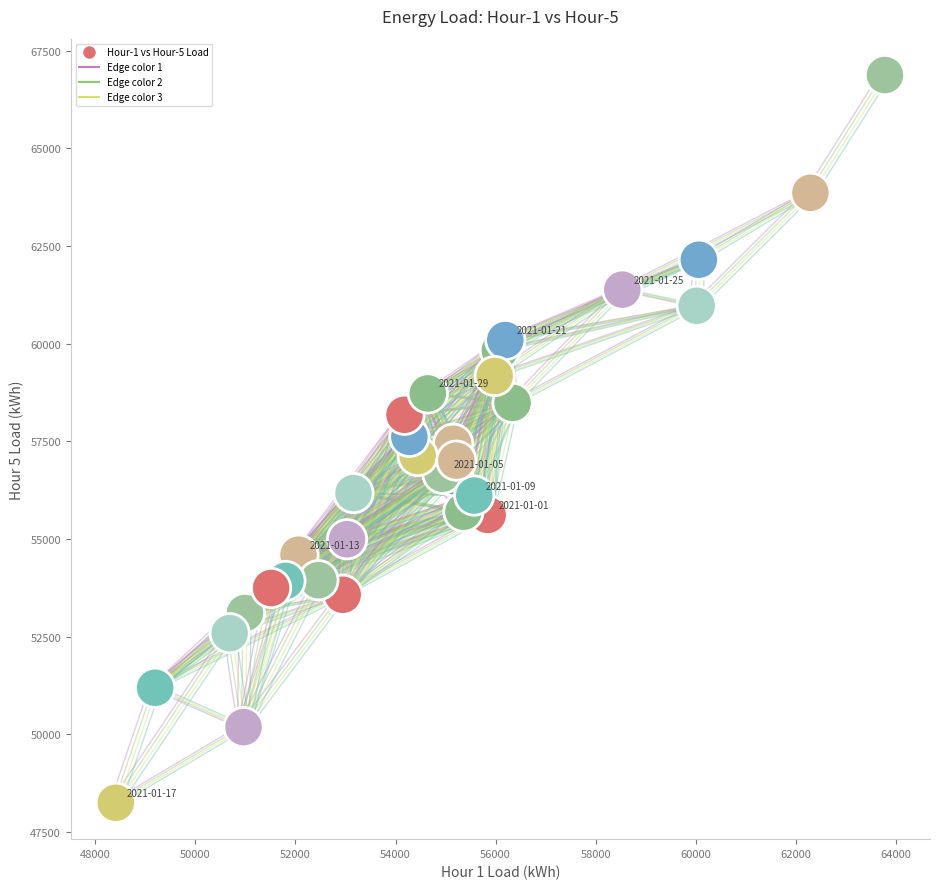

What is the range of X values (max minus min)?

15376